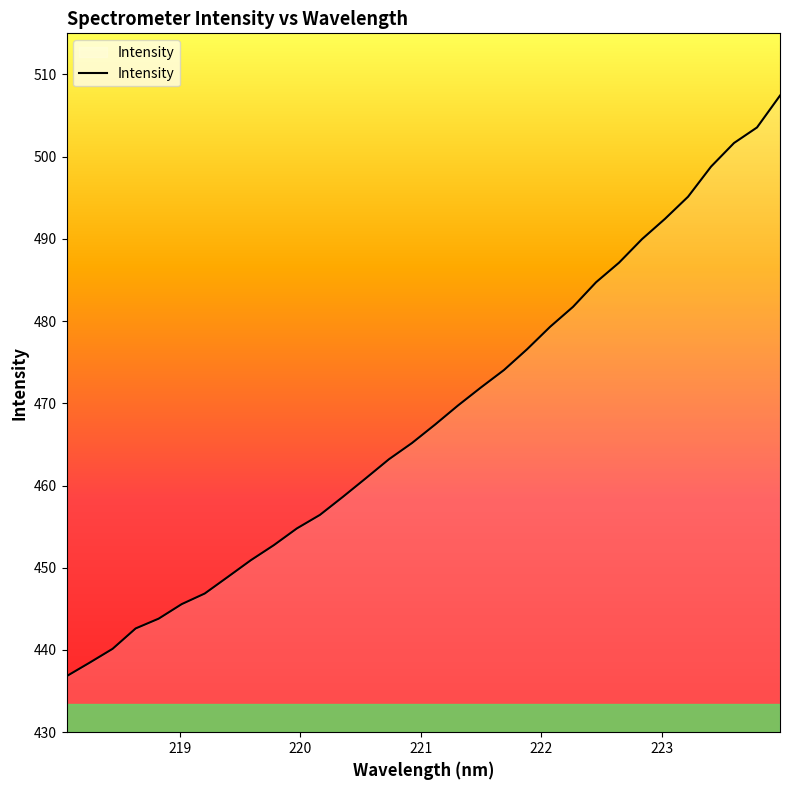

What is the maximum value shown in the chart?

507.4